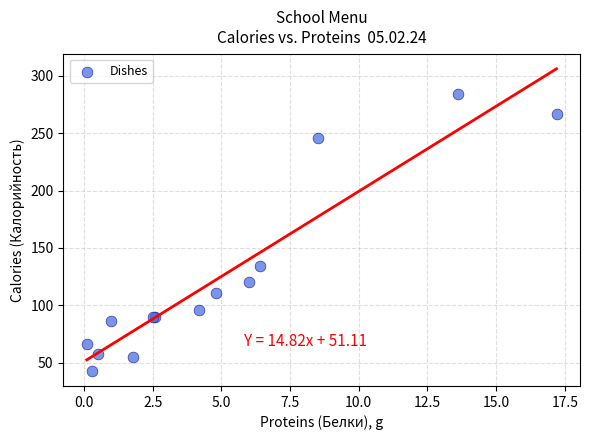

What Y value in the scatter plot is closest to 163?

134.0